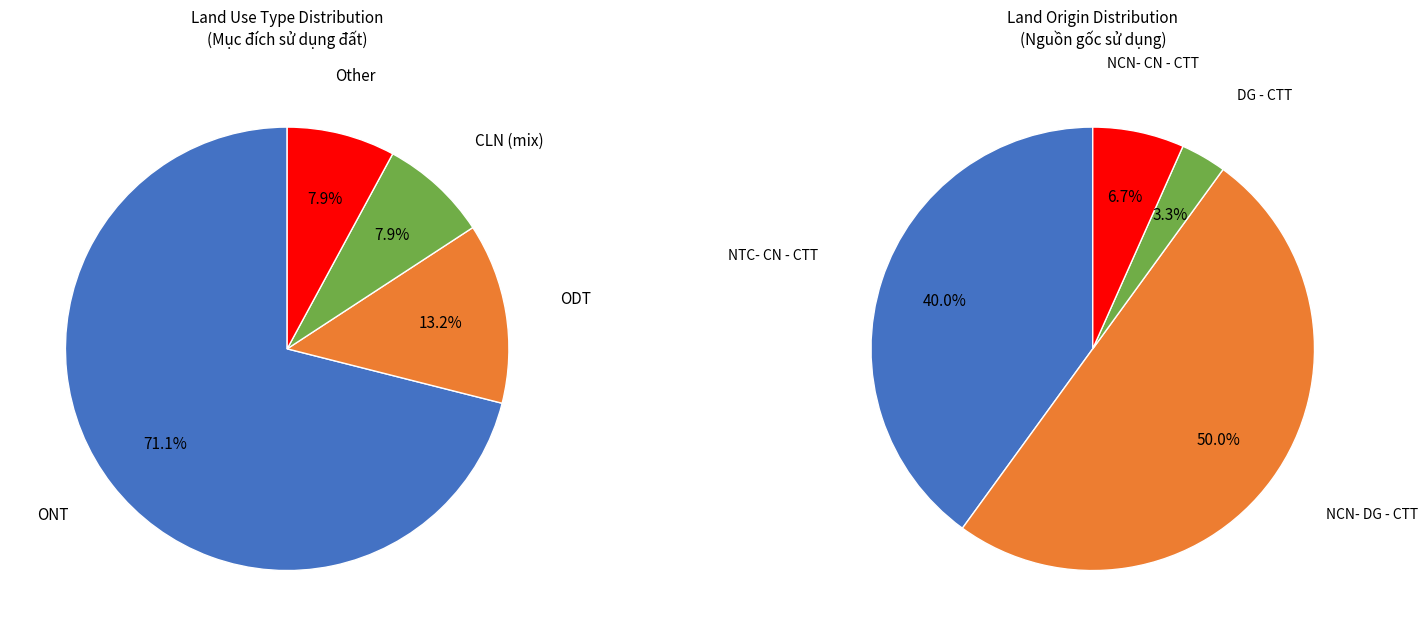

To the nearest percent, what is the combined percentage of Other and CLN?

16%